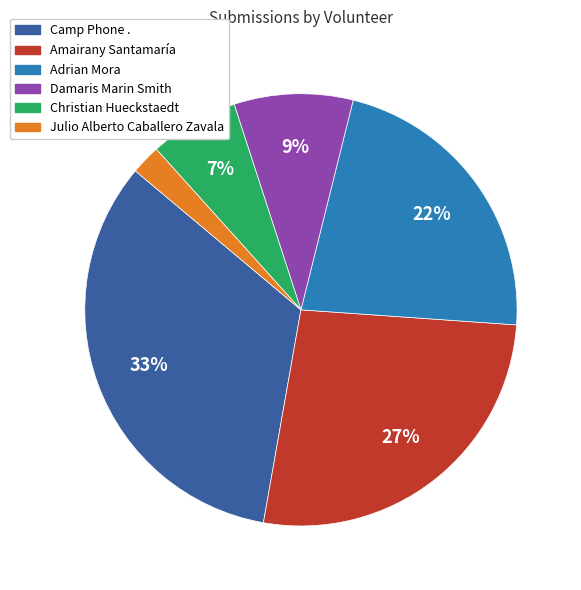

Between Christian Hueckstaedt and Amairany Santamaría, which is larger?

Amairany Santamaría